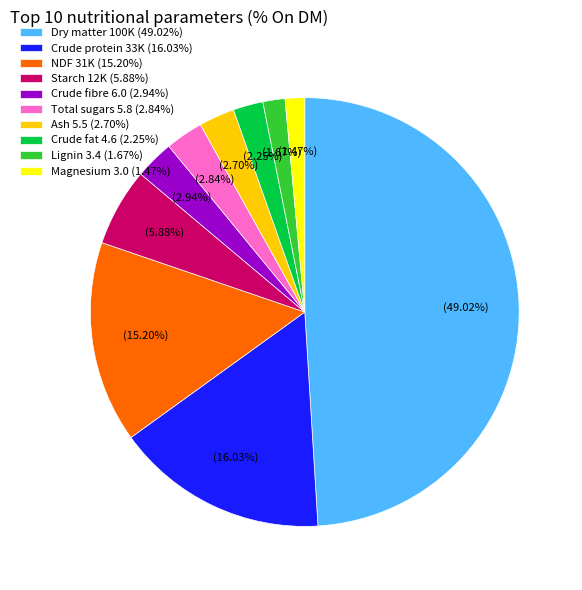

To the nearest percent, what is the difference between the Lignin and Crude protein slice percentages?

14%